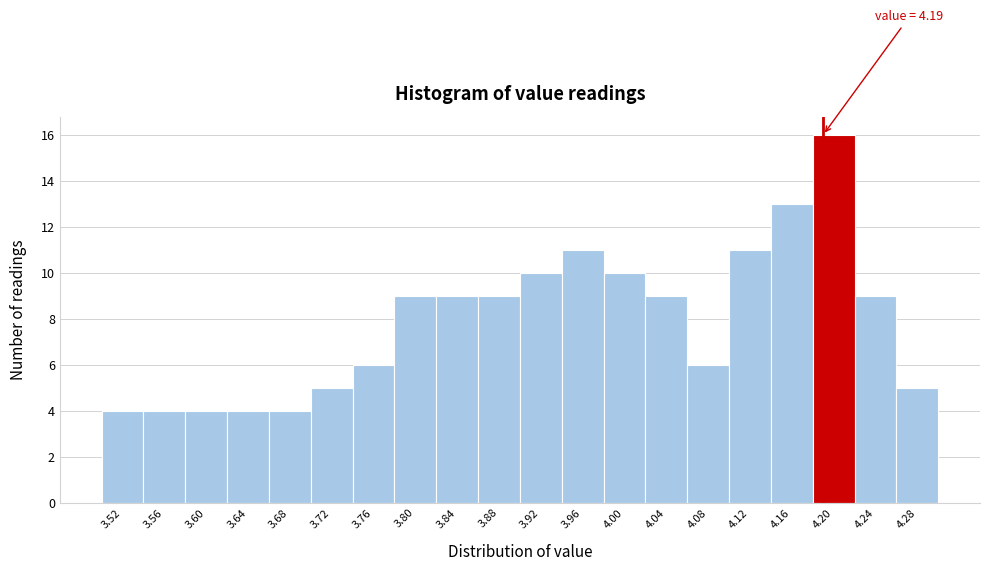

Over which range of the x-axis is the bar tallest?

4.18 to 4.22